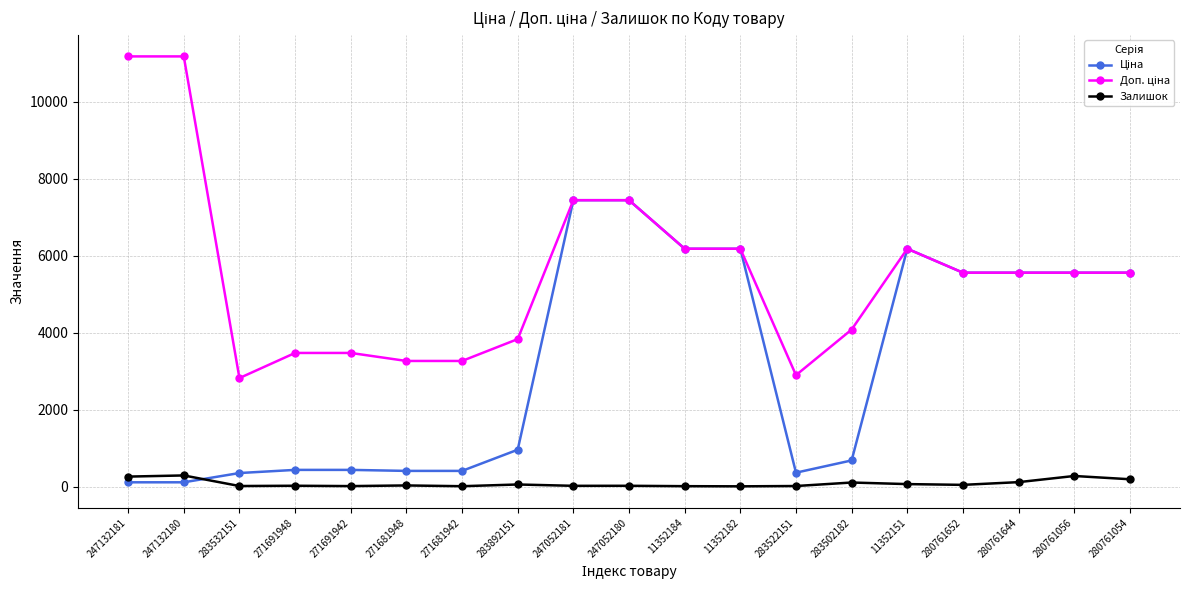

What is the maximum value shown in the chart?

11182.0